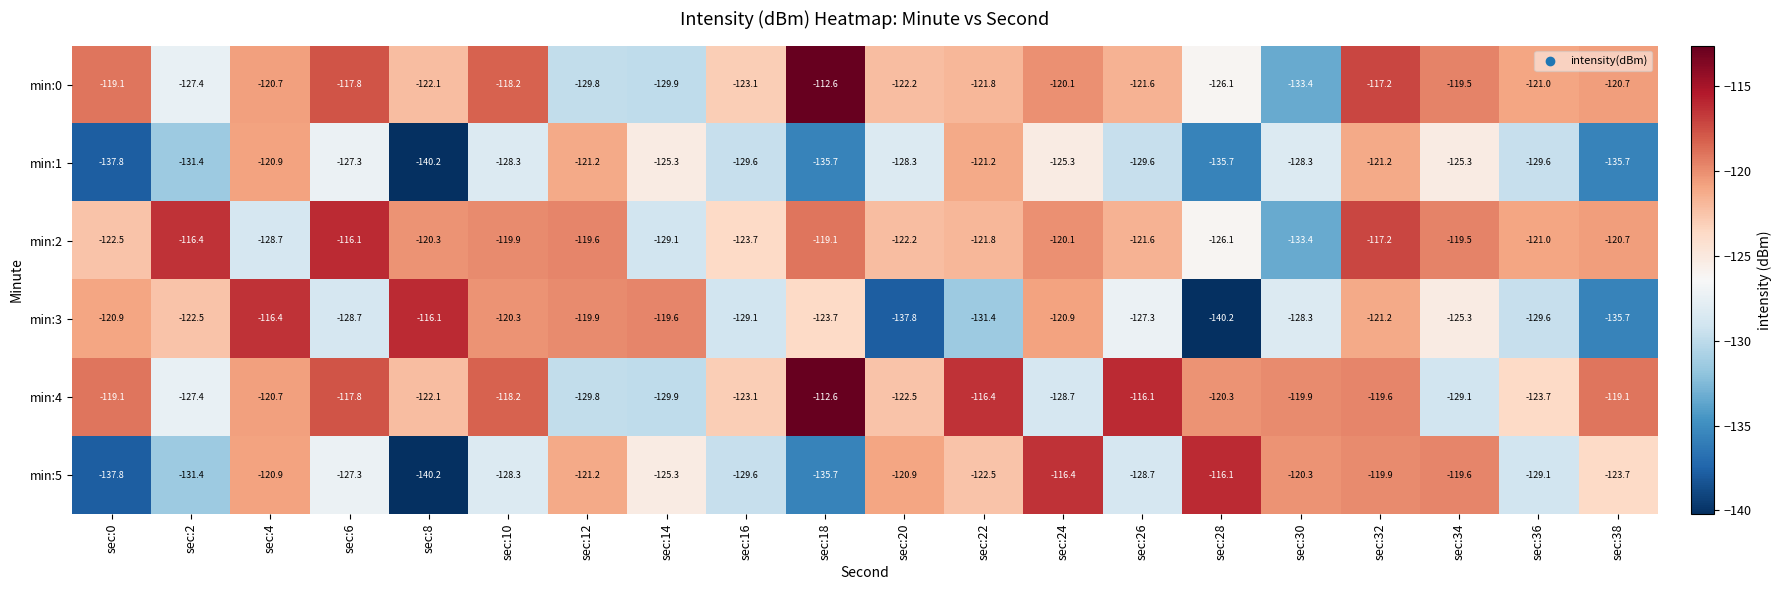

What is the difference between the second highest and minimum values in the min:0 series?

16.2